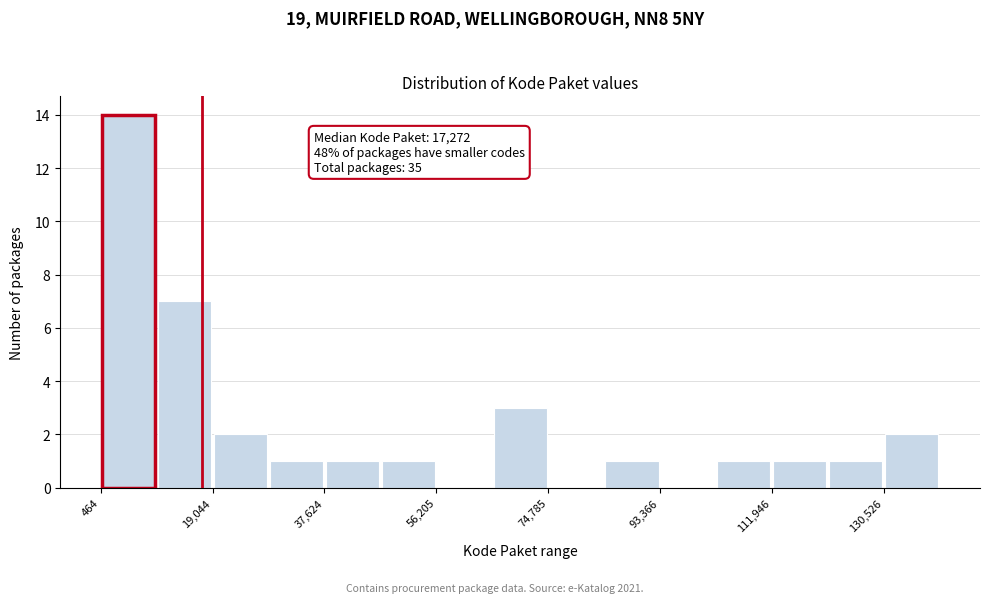

Over which range of the x-axis is the bar tallest?

0 to 10000